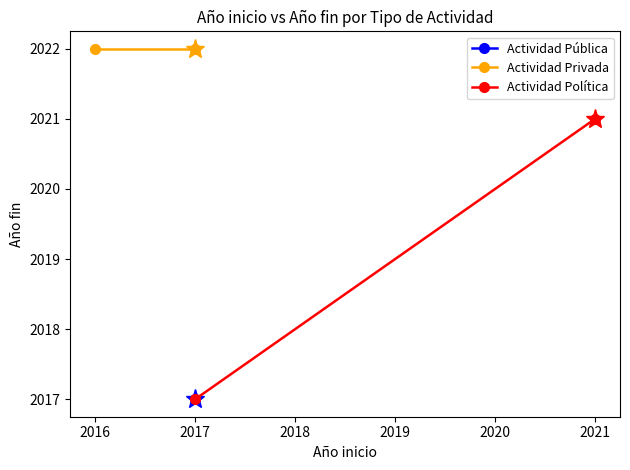

What is the value of the Actividad Privada point at the 1st from the left?

2022